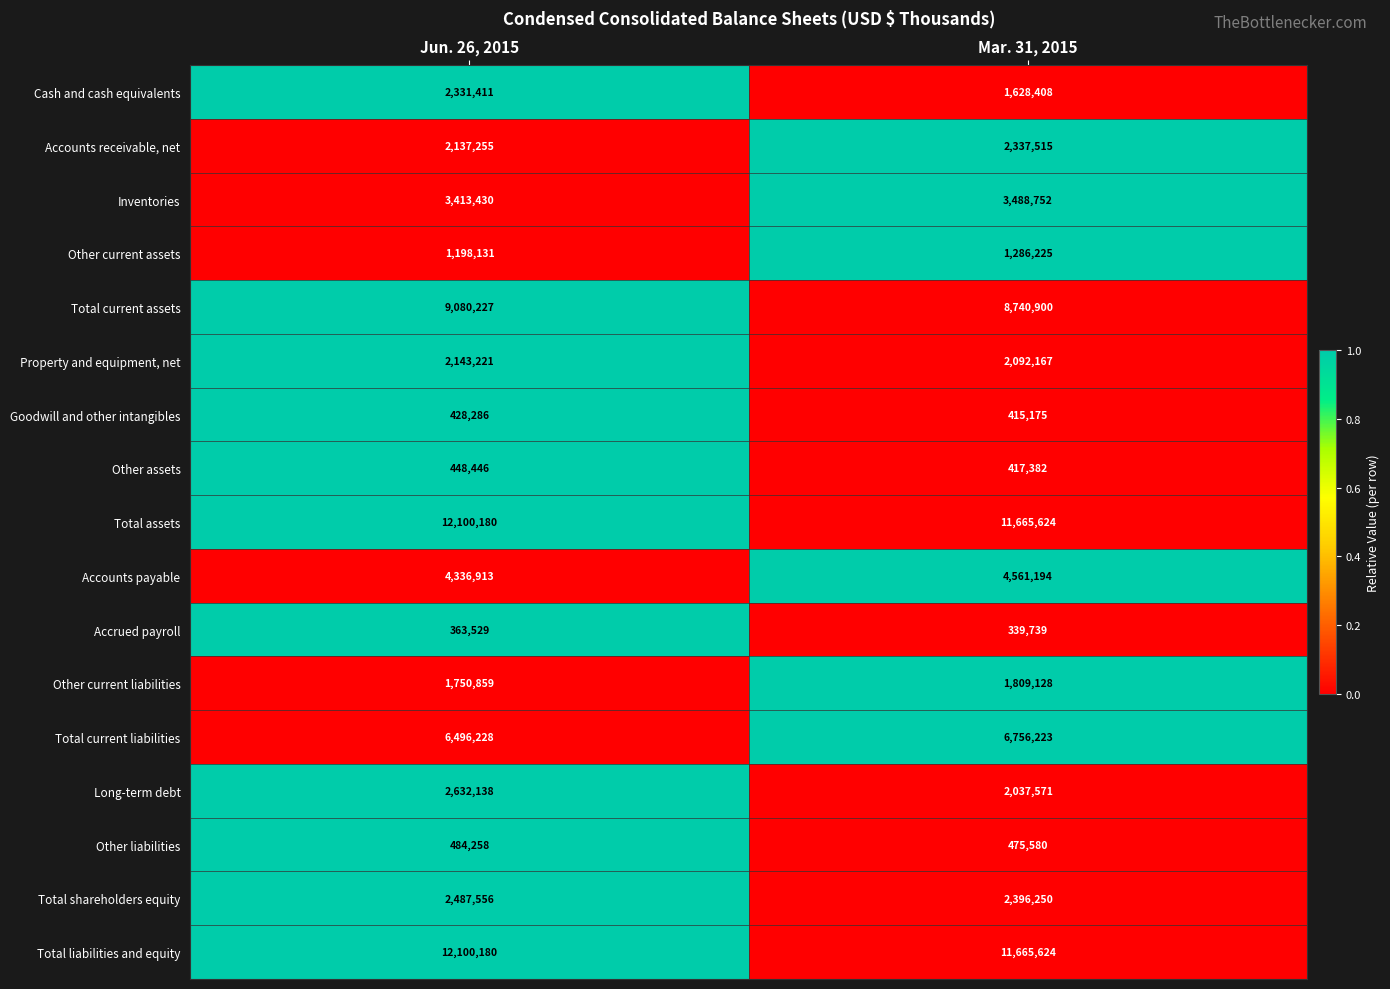

At which category is the sum across all series the highest?

Jun. 26, 2015